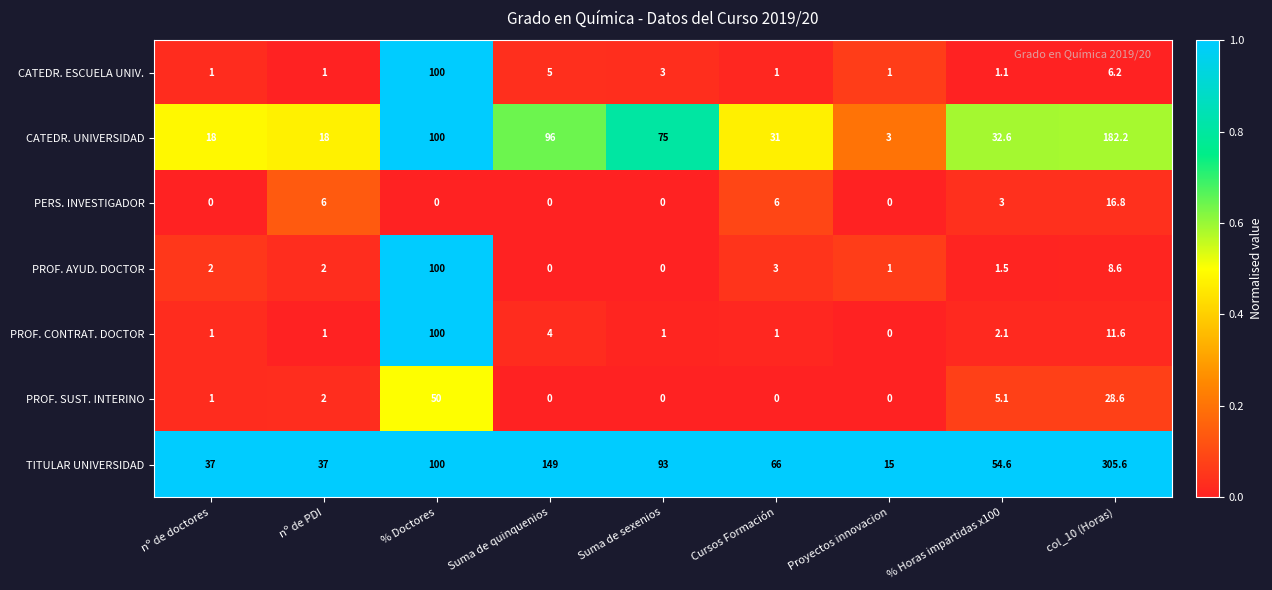

Which label corresponds to the largest value in the chart?

col_10 (Horas)